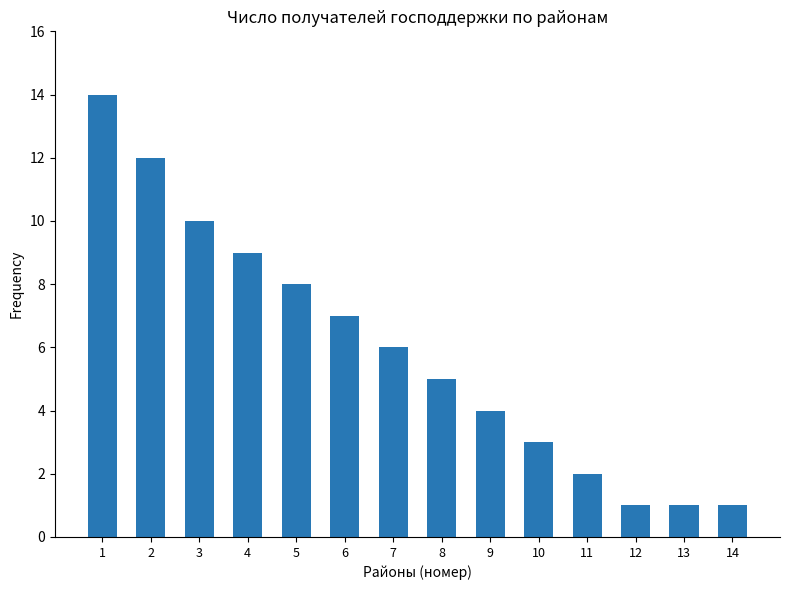

Reading left to right, list all the values displayed in this chart.

14	12	10	9	8	7	6	5	4	3	2	1	1	1